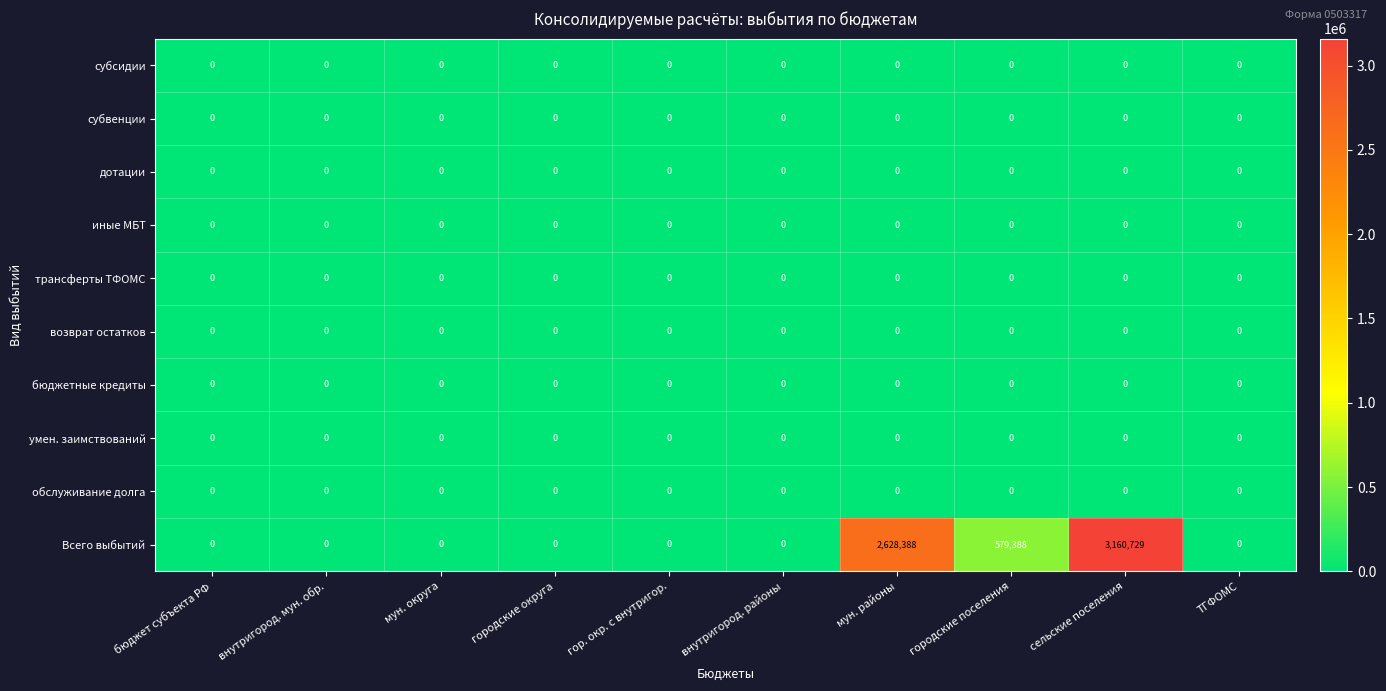

Which series has the largest total across all categories?

Всего выбытий